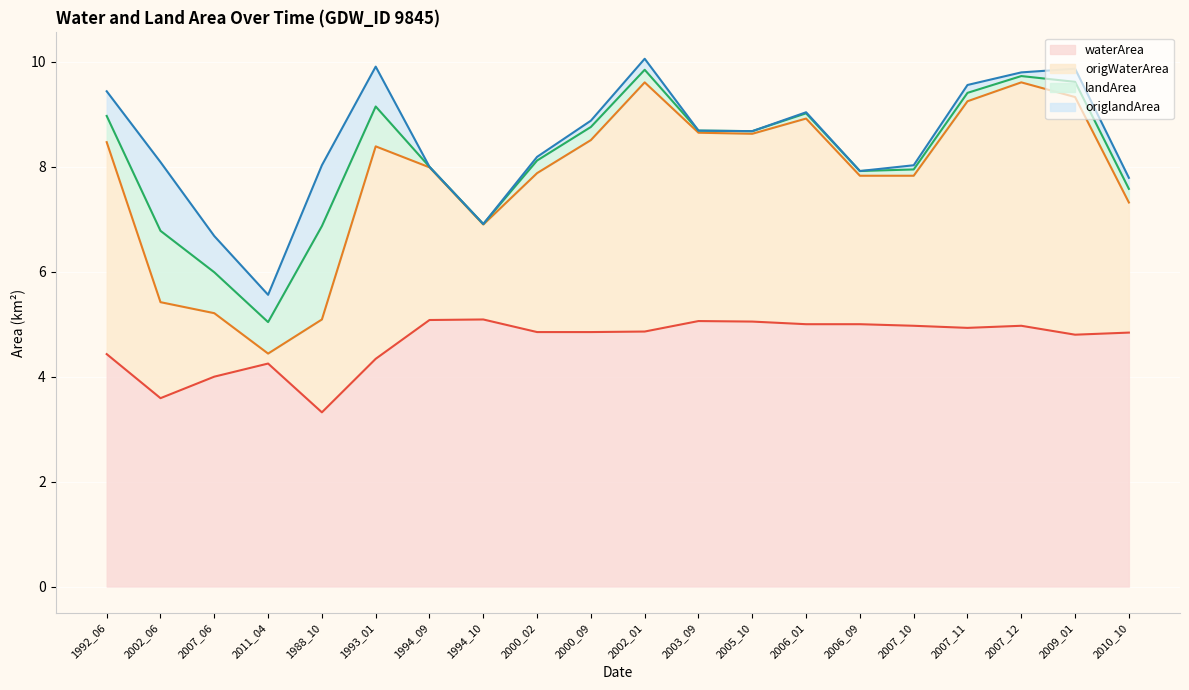

What is the total value across all series at 2007_06?

6.7